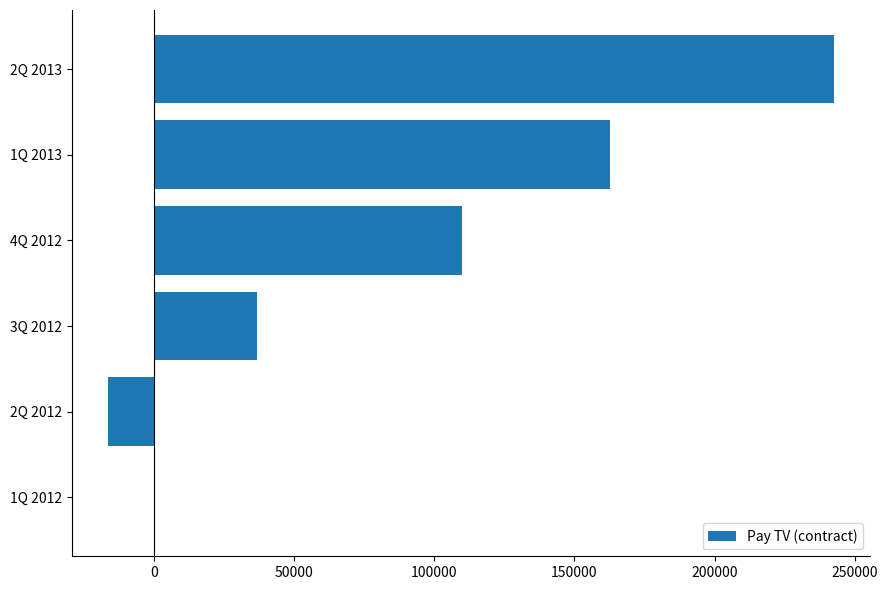

Are the bars horizontal?

Yes